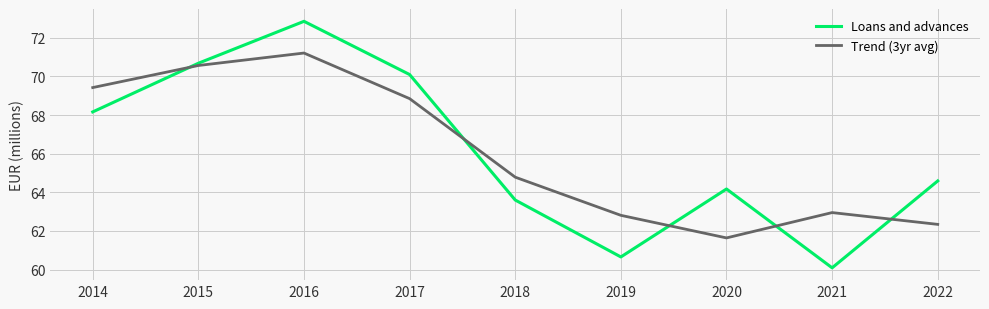

Which category has the highest value in the Loans and advances series?

2016